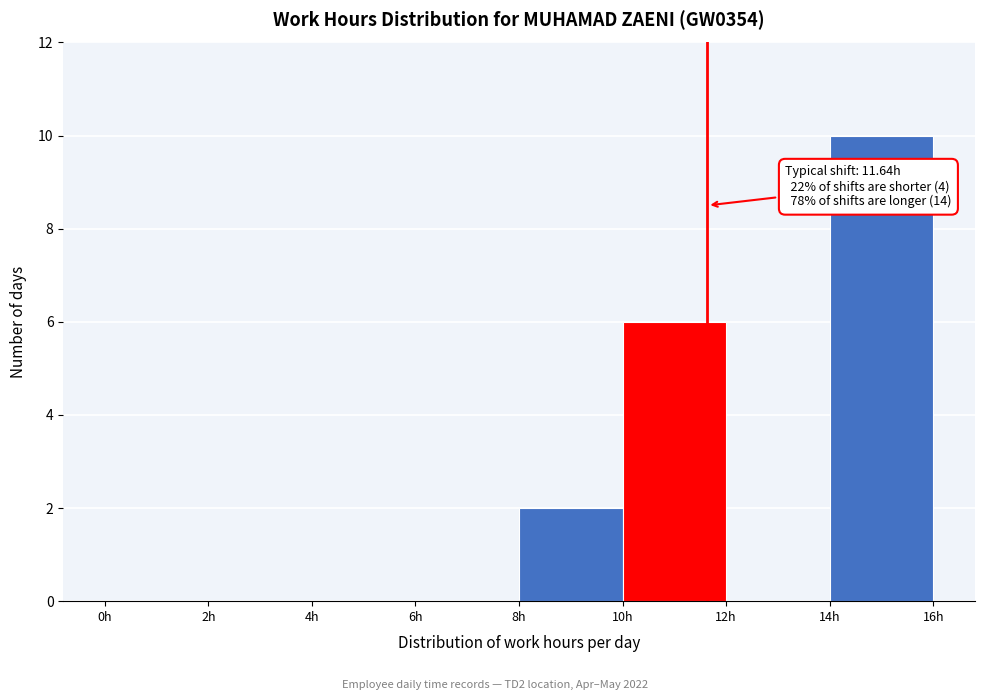

Over which range of the x-axis is the bar tallest?

14 to 16